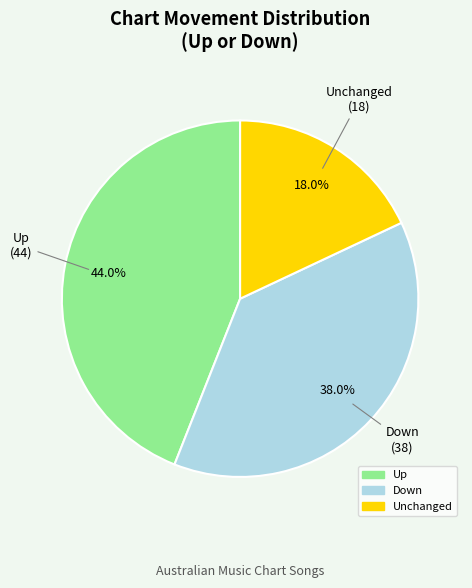

Is there a majority slice in this chart?

No